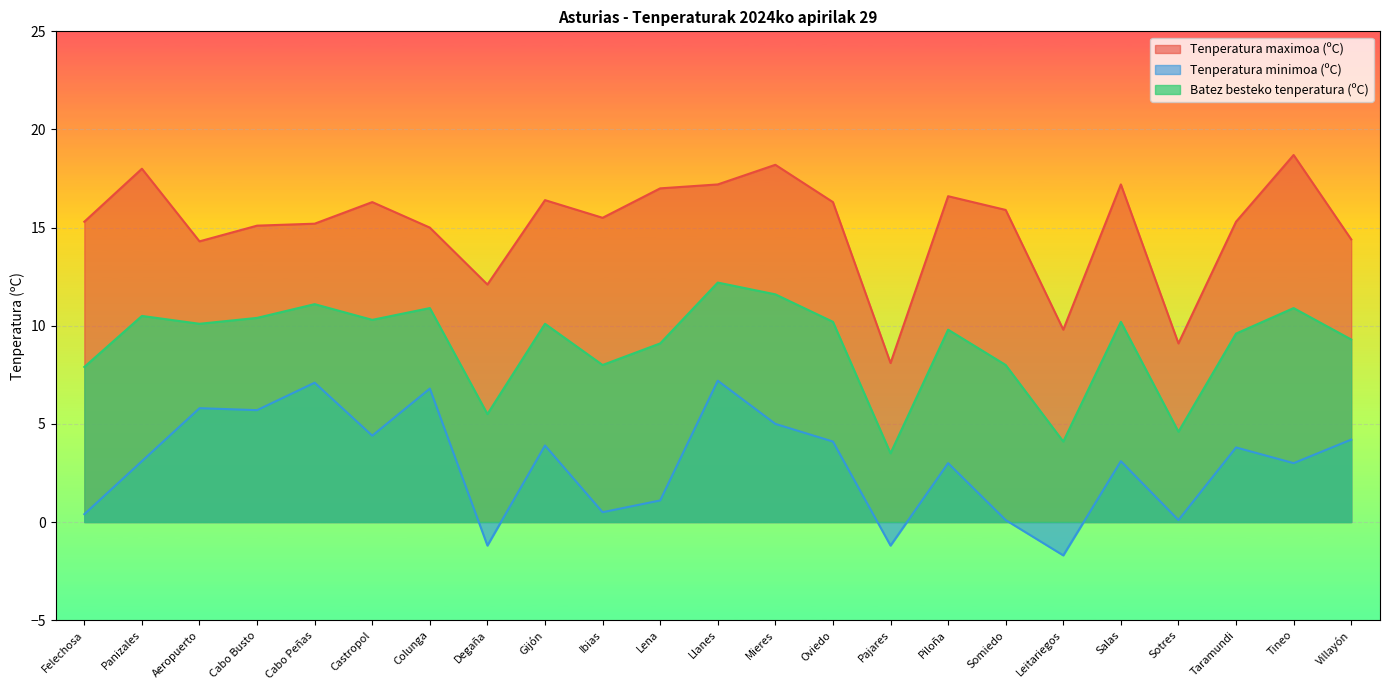

Reading left to right, transcribe all the data shown in this chart.

Tenperatura maximoa (ºC): Felechosa=15.3	Panizales=18.0	Aeropuerto=14.3	Cabo Busto=15.1	Cabo Peñas=15.2	Castropol=16.3	Colunga=15.0	Degaña=12.1	Gijón=16.4	Ibias=15.5	Lena=17.0	Llanes=17.2	Mieres=18.2	Oviedo=16.3	Pajares=8.1	Piloña=16.6	Somiedo=15.9	Leitariegos=9.8	Salas=17.2	Sotres=9.1	Taramundi=15.3	Tineo=18.7	Villayón=14.4
Tenperatura minimoa (ºC): Felechosa=0.4	Panizales=3.1	Aeropuerto=5.8	Cabo Busto=5.7	Cabo Peñas=7.1	Castropol=4.4	Colunga=6.8	Degaña=-1.2	Gijón=3.9	Ibias=0.5	Lena=1.1	Llanes=7.2	Mieres=5.0	Oviedo=4.1	Pajares=-1.2	Piloña=3.0	Somiedo=0.1	Leitariegos=-1.7	Salas=3.1	Sotres=0.1	Taramundi=3.8	Tineo=3.0	Villayón=4.2
Batez besteko tenperatura (ºC): Felechosa=7.9	Panizales=10.5	Aeropuerto=10.1	Cabo Busto=10.4	Cabo Peñas=11.1	Castropol=10.3	Colunga=10.9	Degaña=5.5	Gijón=10.1	Ibias=8.0	Lena=9.1	Llanes=12.2	Mieres=11.6	Oviedo=10.2	Pajares=3.5	Piloña=9.8	Somiedo=8.0	Leitariegos=4.1	Salas=10.2	Sotres=4.6	Taramundi=9.6	Tineo=10.9	Villayón=9.3